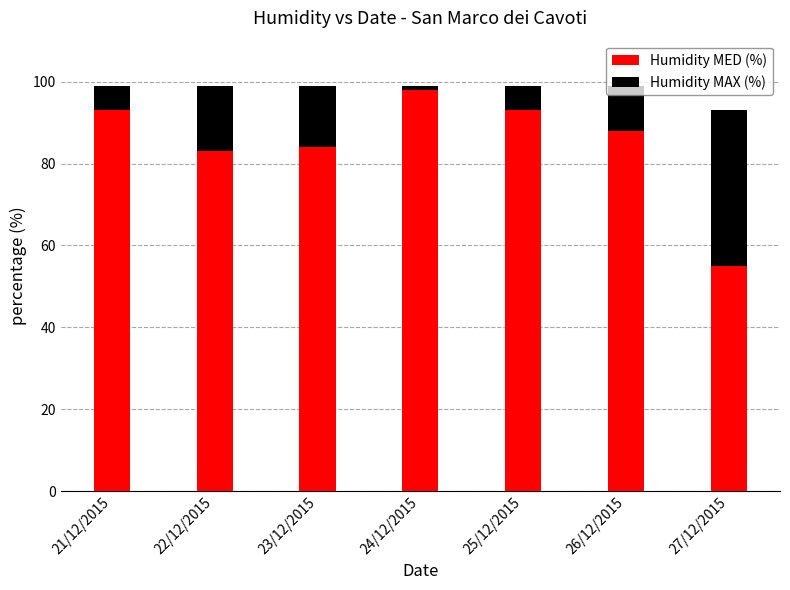

Is it true that Humidity MED (%) equals 164 at 25/12/2015?

False